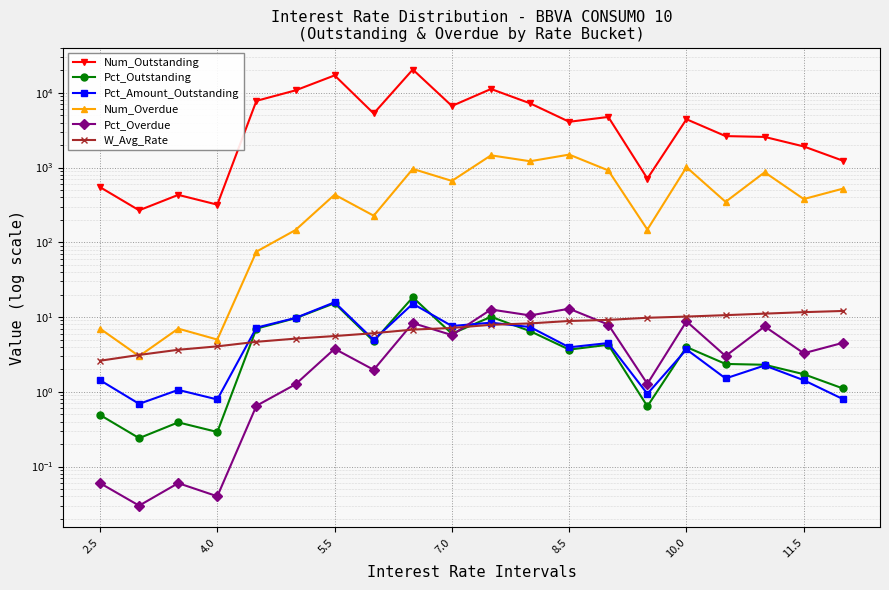

After their last crossing, which series has the higher values: Pct_Overdue or Pct_Amount_Outstanding?

Pct_Overdue